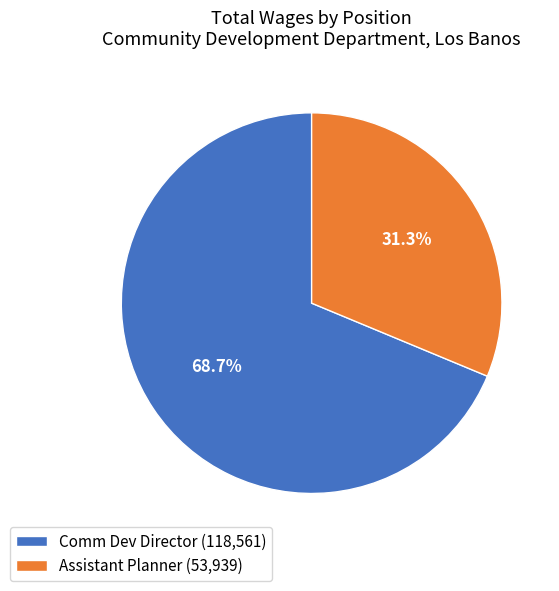

What percentage is NOT represented by Comm Dev Director?

31.3%